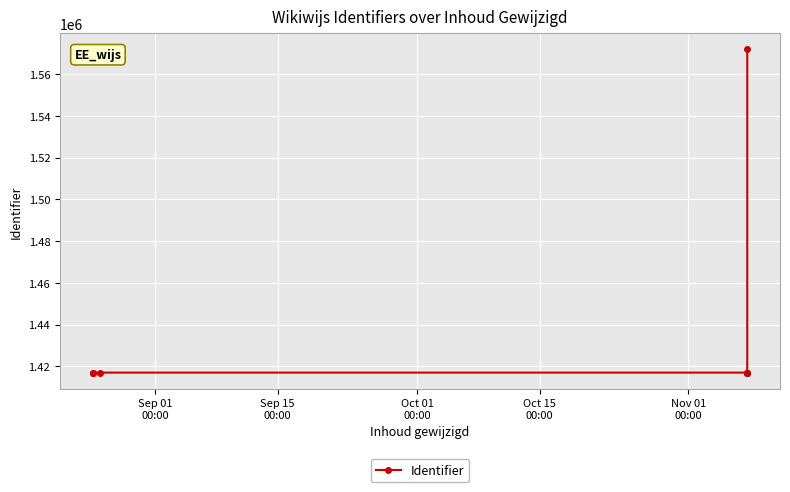

Read the value at Nov 01
00:00.

1417032